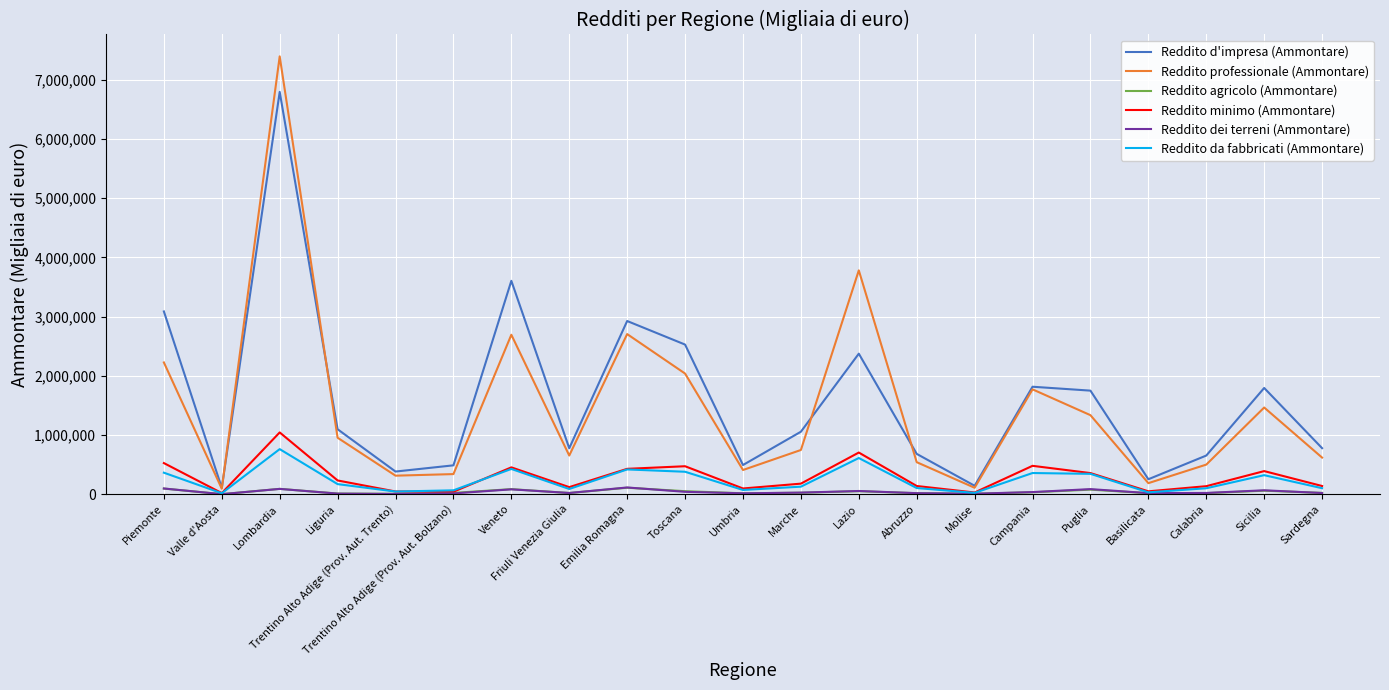

True or false: Reddito agricolo (Ammontare) and Reddito professionale (Ammontare) intersect in this chart.

False